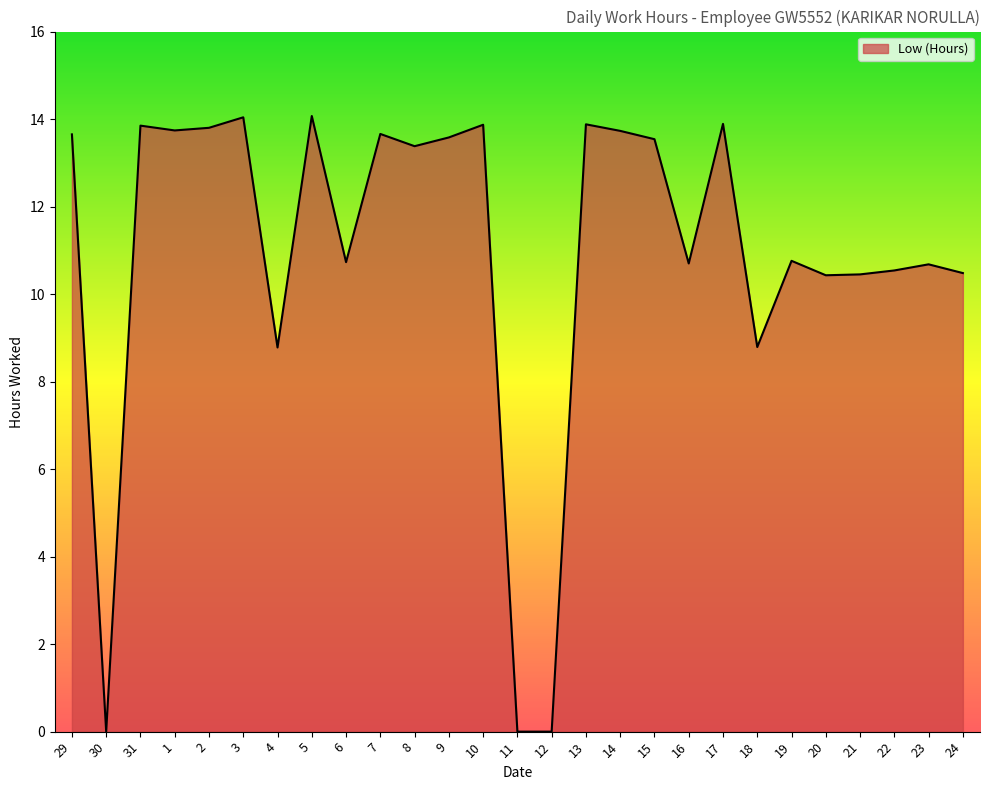

Is it true that the value at 15 is 6.6?

False